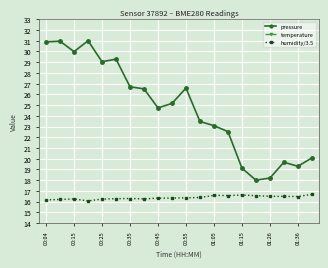

Reading left to right, transcribe all the data shown in this chart.

pressure: 30.9	31.0	30.0	31.0	29.0	29.3	26.7	26.5	24.7	25.2	26.6	23.5	23.1	22.5	19.1	18.0	18.2	19.7	19.3	20.1
temperature: 4.3	4.2	4.2	4.2	4.1	4.1	4.1	4.0	4.0	4.0	4.0	3.9	3.9	3.9	3.9	3.8	3.8	3.7	3.7	3.7
humidity/3.5: 16.2	16.2	16.2	16.1	16.2	16.3	16.3	16.3	16.3	16.3	16.4	16.4	16.6	16.6	16.6	16.6	16.5	16.5	16.5	16.7